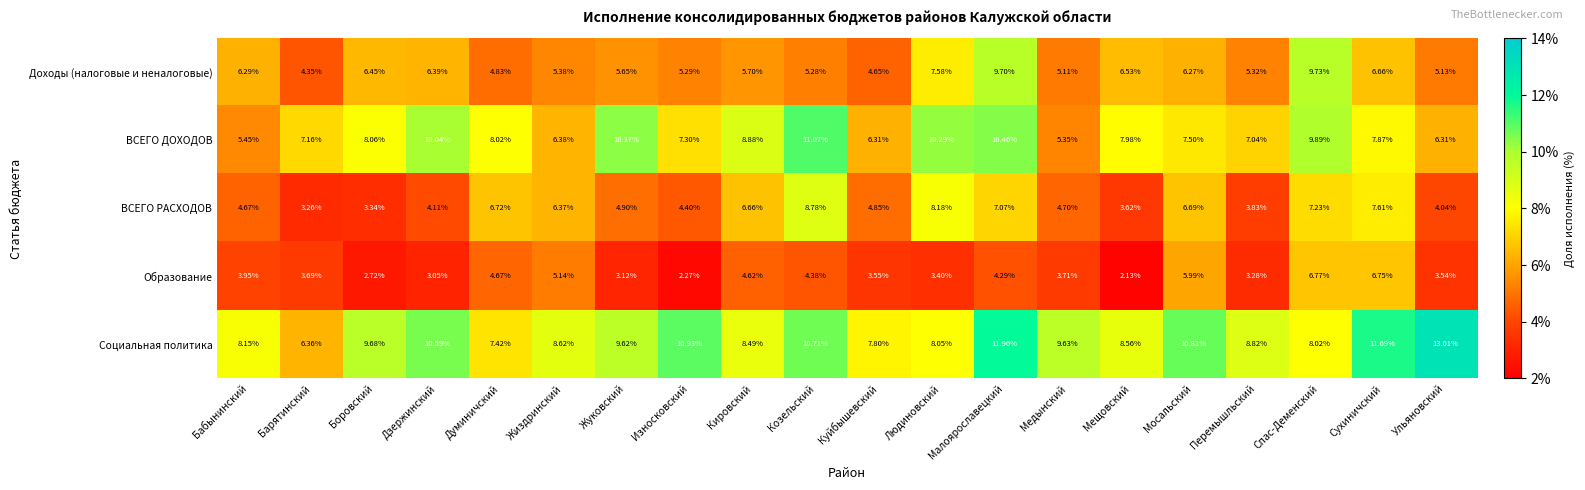

Which series changed the most between Бабынинский and Кировский?

ВСЕГО ДОХОДОВ